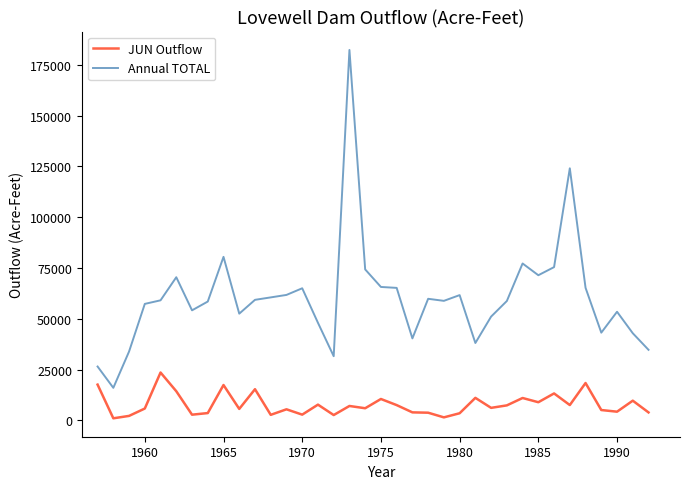

What is the minimum value for Annual TOTAL?

16020